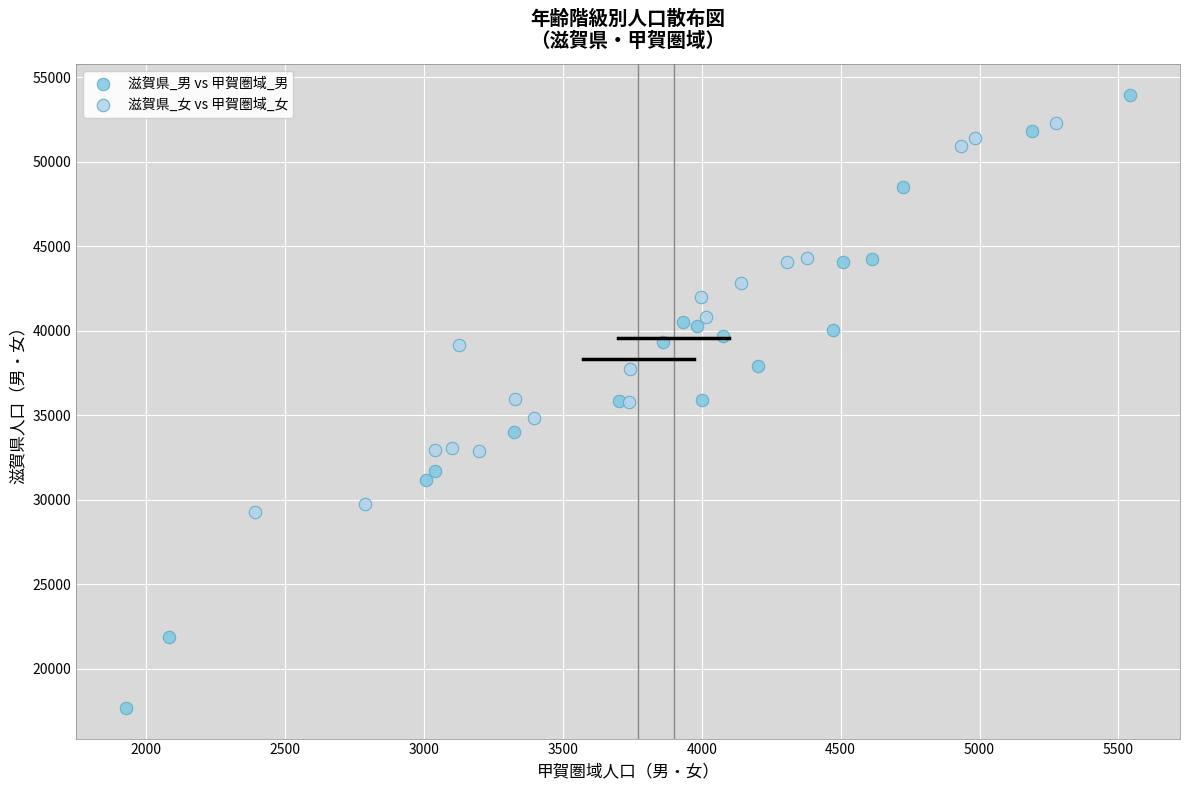

Which series contains the highest Y value?

滋賀県_男 vs 甲賀圏域_男